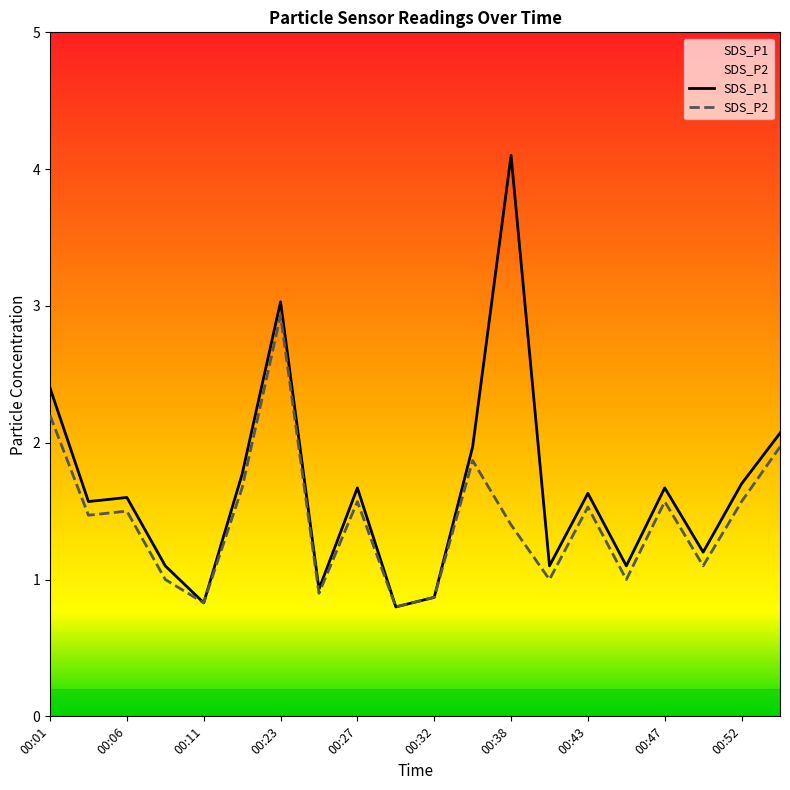

Does the chart display data point markers on the line(s)?

No